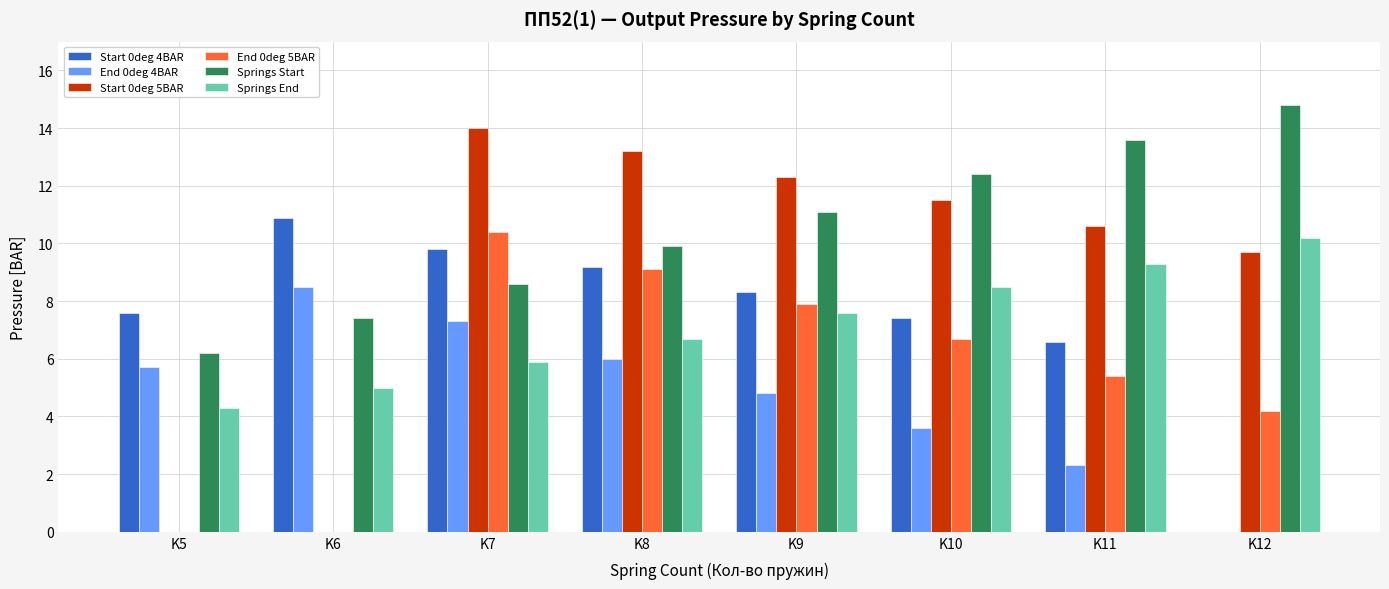

What is the total value across all series at K6?

31.8